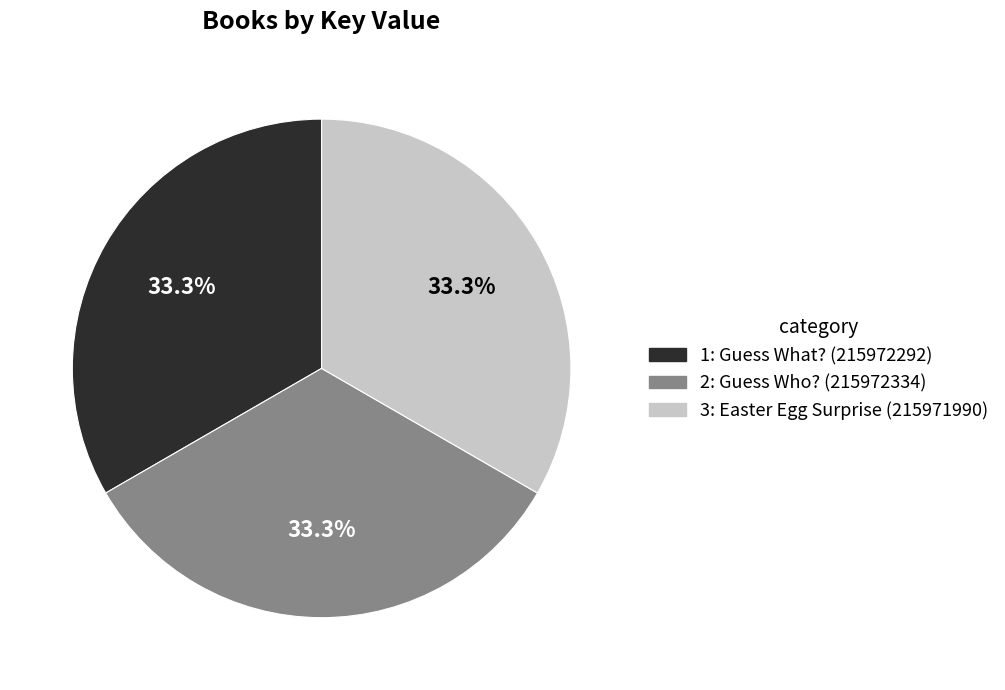

Does 2: Guess Who? account for over 50% of the chart?

No